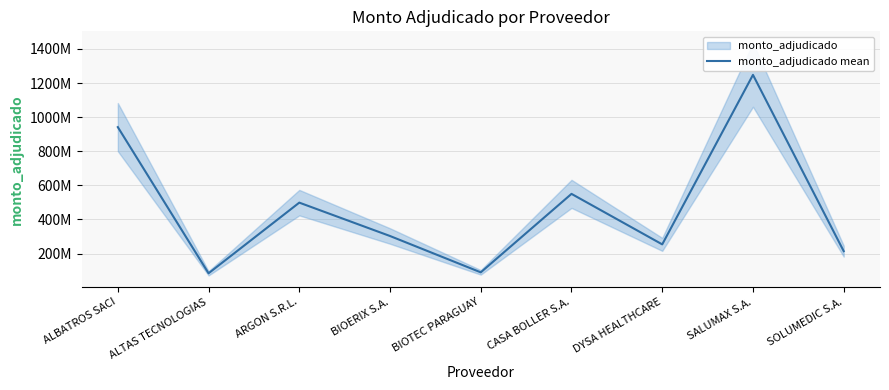

How many categories are shown in the chart?

9